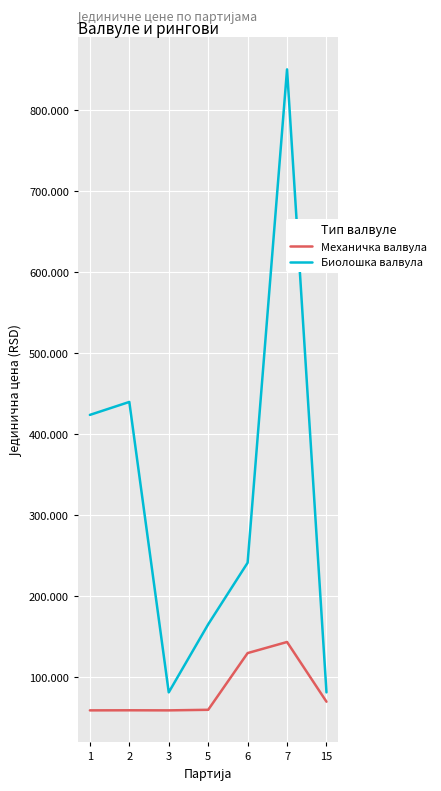

Is the value of Механичка валвула at 15 greater than the value of Биолошка валвула at 3?

No